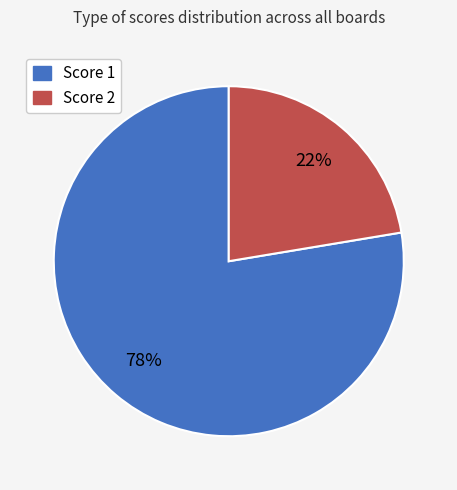

To the nearest percent, what is the average slice percentage?

50%